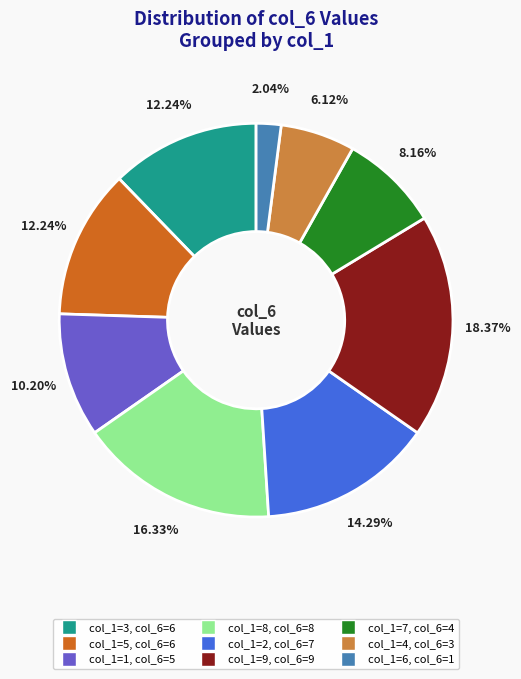

Is there any slice that represents more than half of the pie?

No